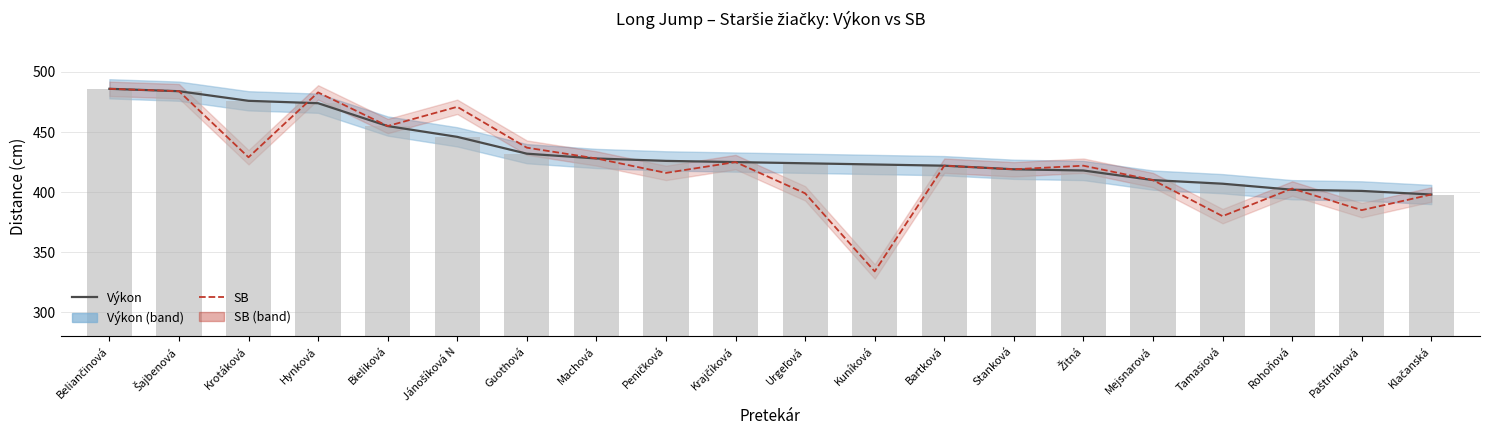

What is the greatest value displayed?

486